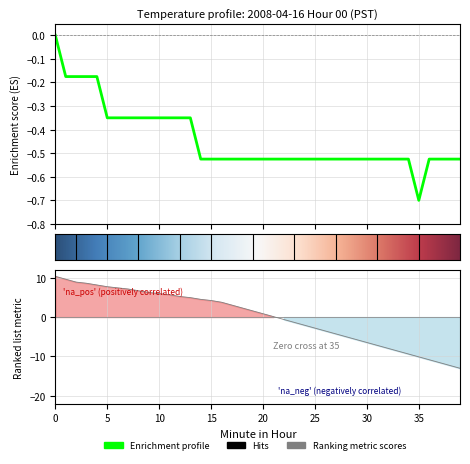

What is the difference between the maximum and minimum values in the Ranking metric series?

23.4